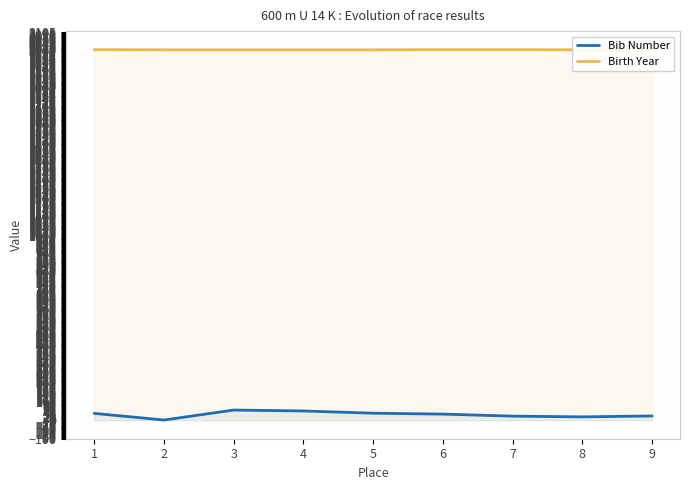

In Bib Number, how many points are higher than both neighbors (excluding endpoints)?

1